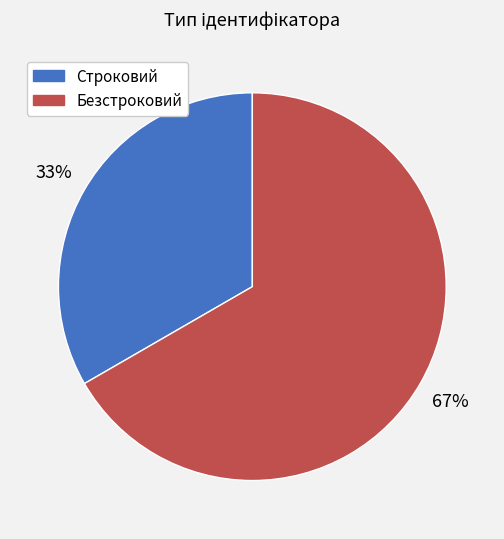

Which category has the biggest portion of the pie?

Безстроковий